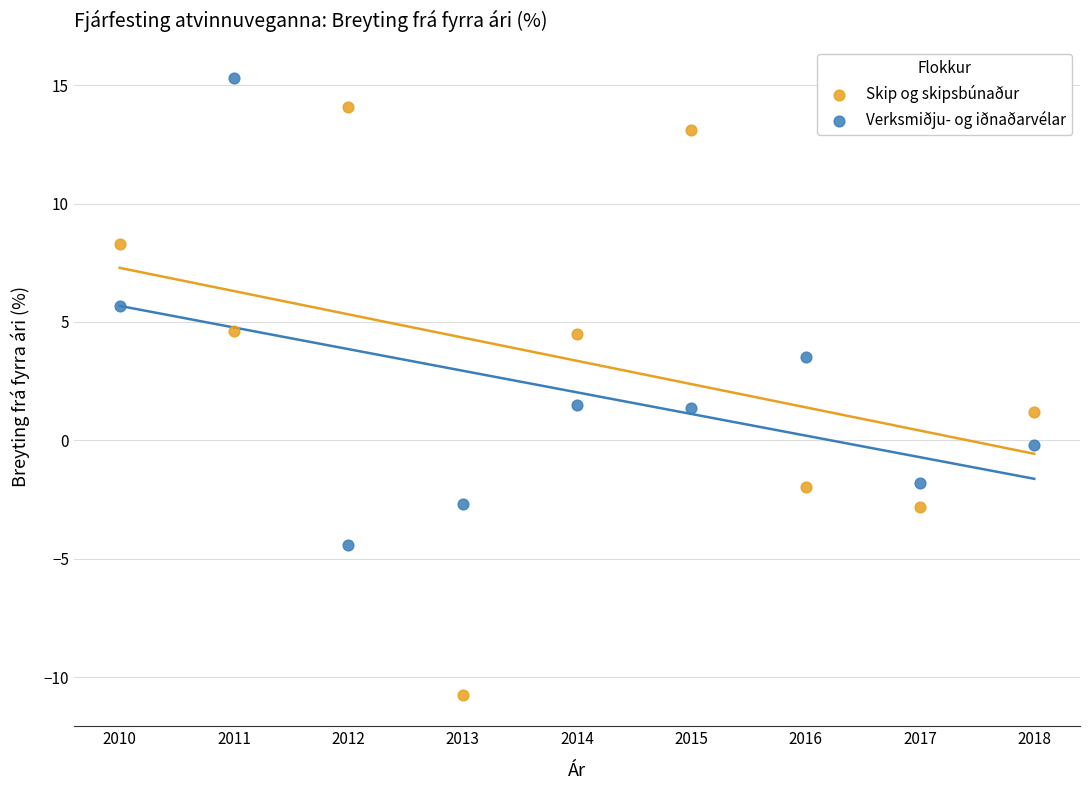

Which series contains the lowest Y value?

Skip og skipsbúnaður